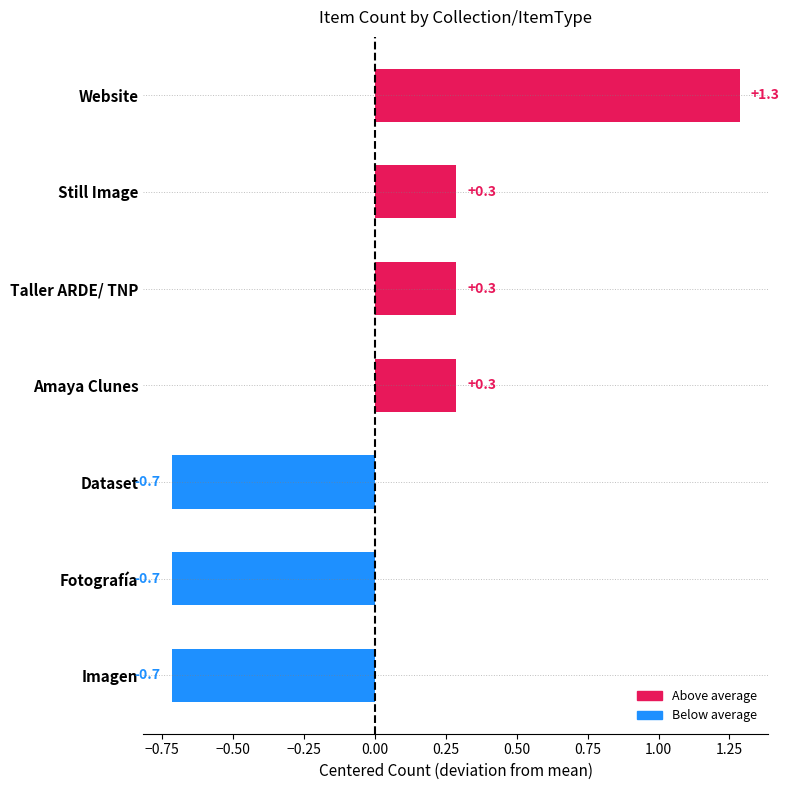

What is the label of the 5th bar from the bottom?

Taller ARDE/ TNP